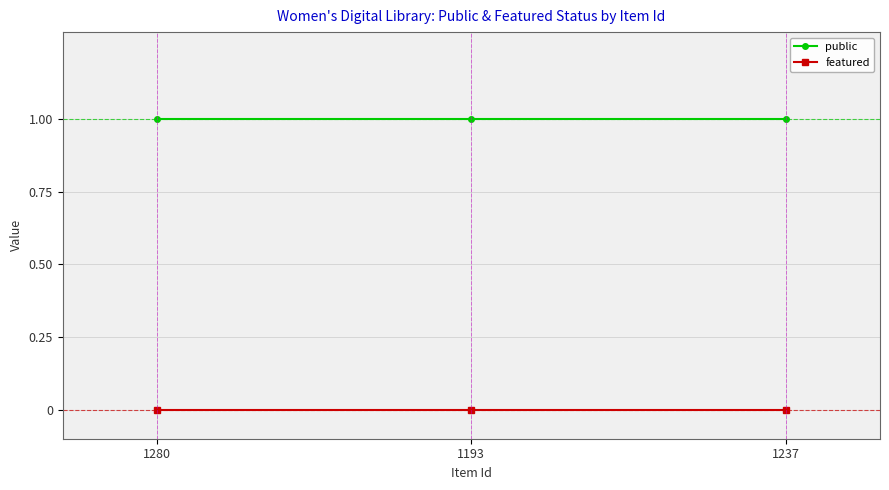

List the series in order of their peak value, lowest first.

featured, public